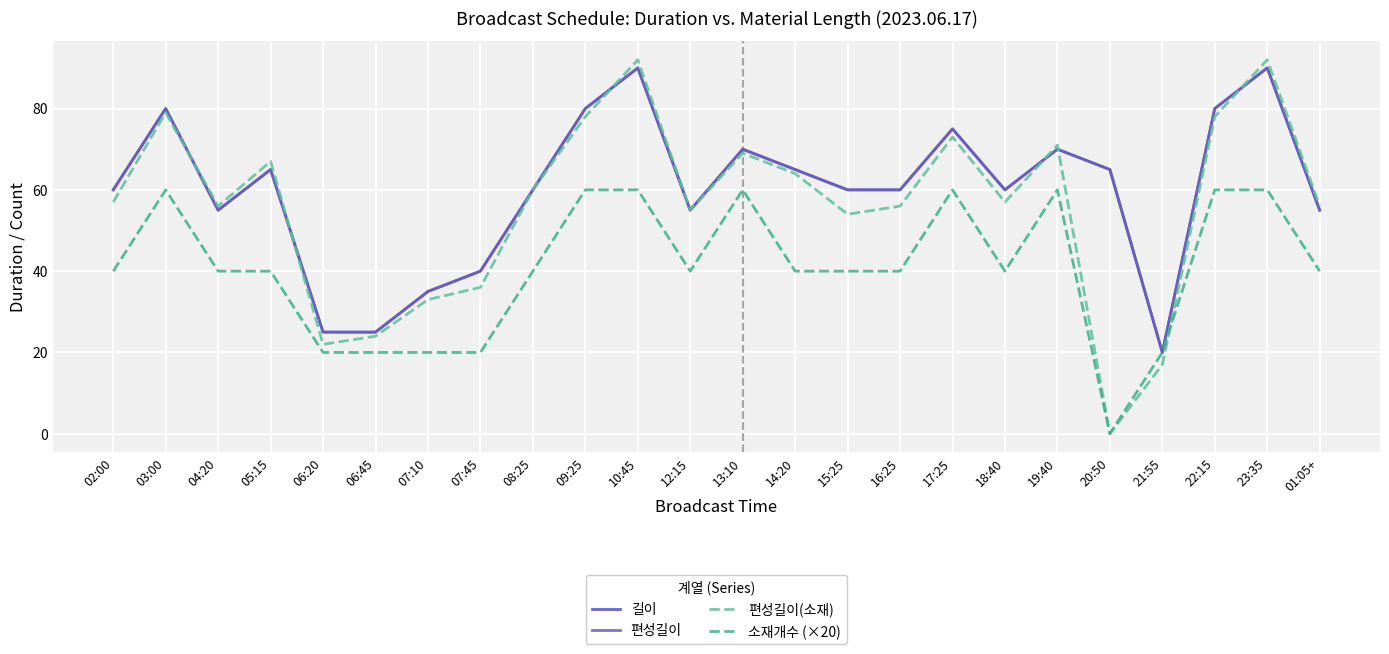

Does the chart display data point markers on the line(s)?

No